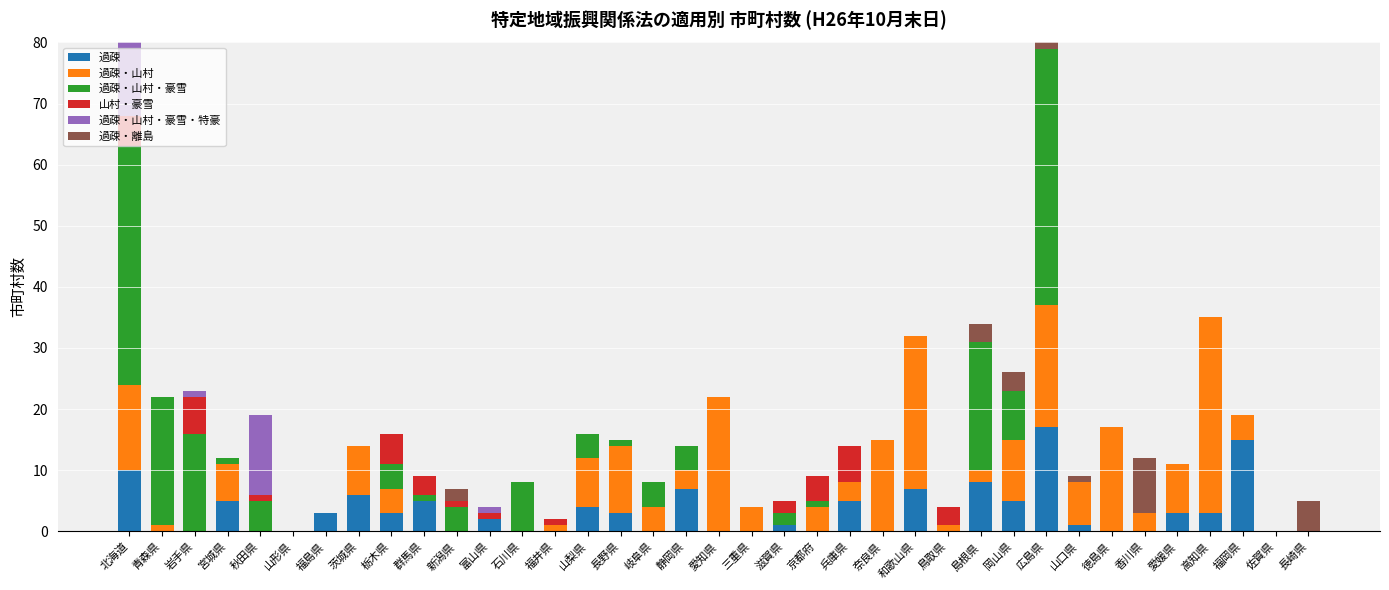

The value of 過疎 at 青森県 is 0. True or false?

True